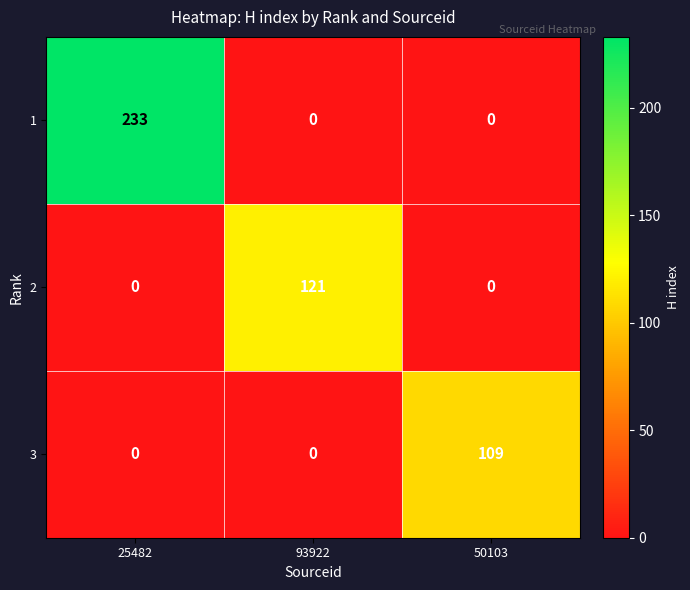

Reading right to left, extract all data points from this chart.

1: 50103=0	93922=0	25482=233
2: 50103=0	93922=121	25482=0
3: 50103=109	93922=0	25482=0